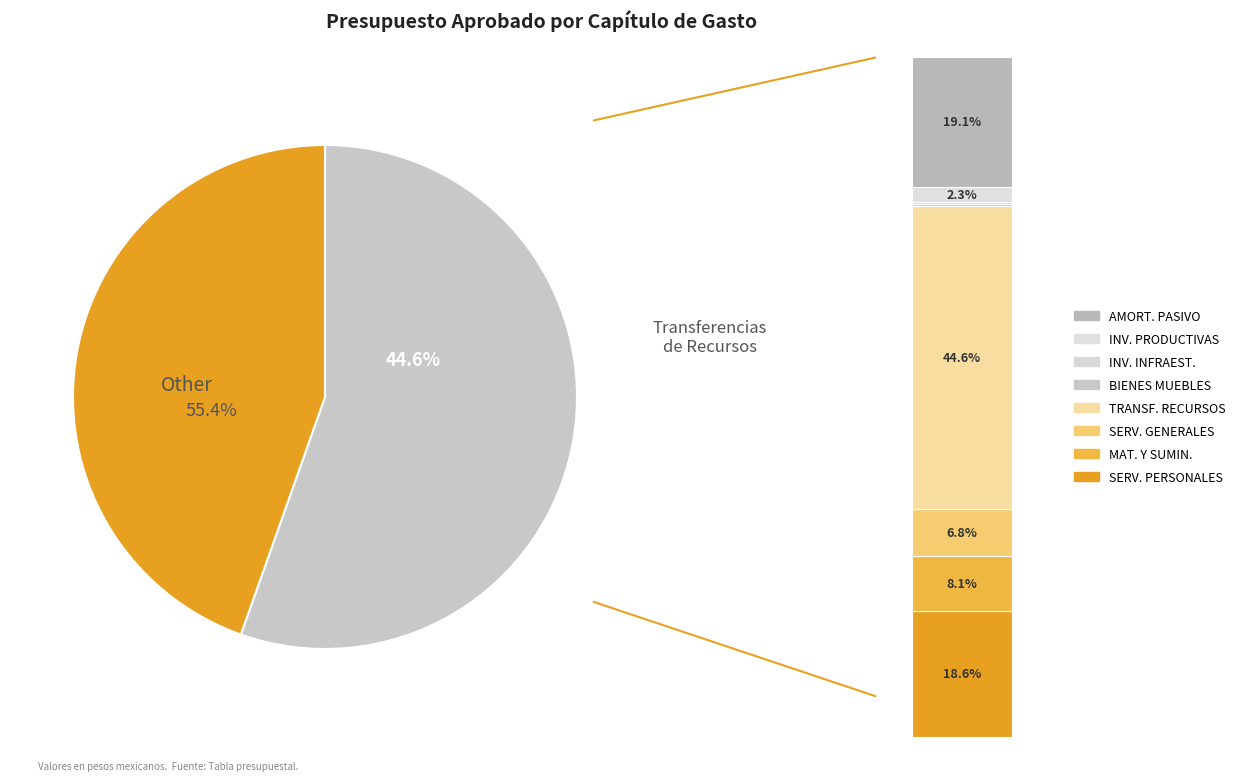

What percentage is the AMORTIZACION DE PASIVO slice, to the nearest percent?

19%